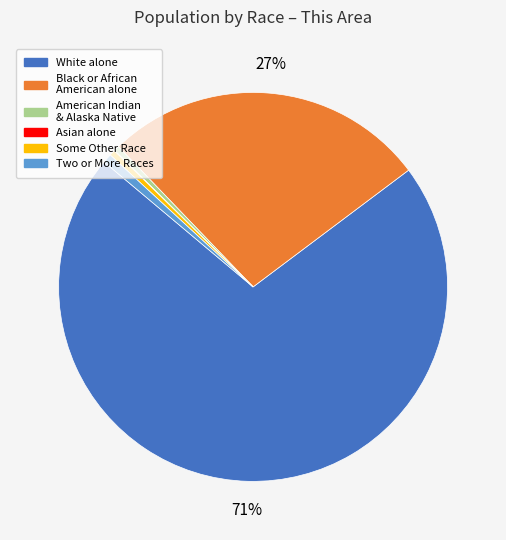

To the nearest percent, what is the average slice percentage?

17%